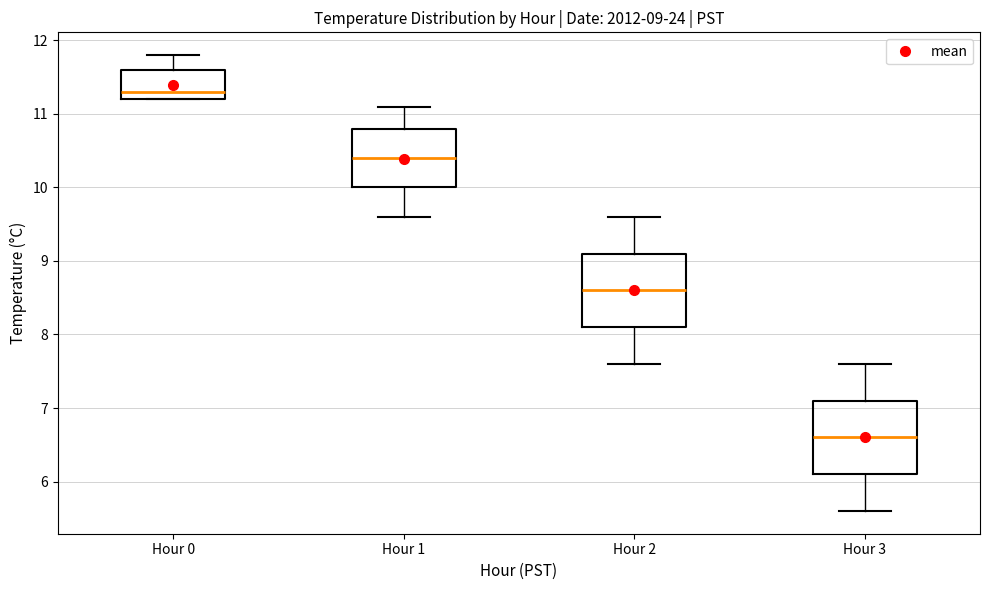

Which box has the highest median line?

Hour 0